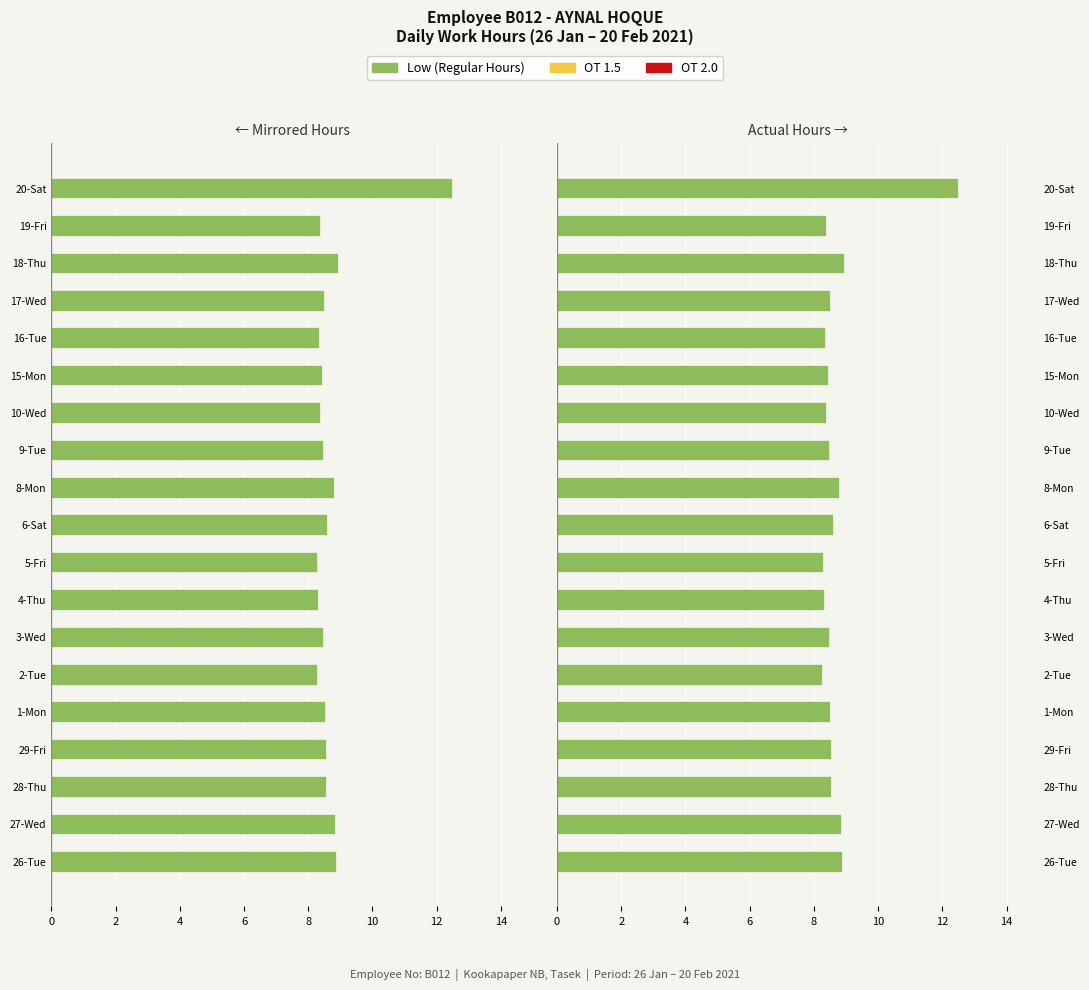

At how many categories does at least one series exceed 3?

19